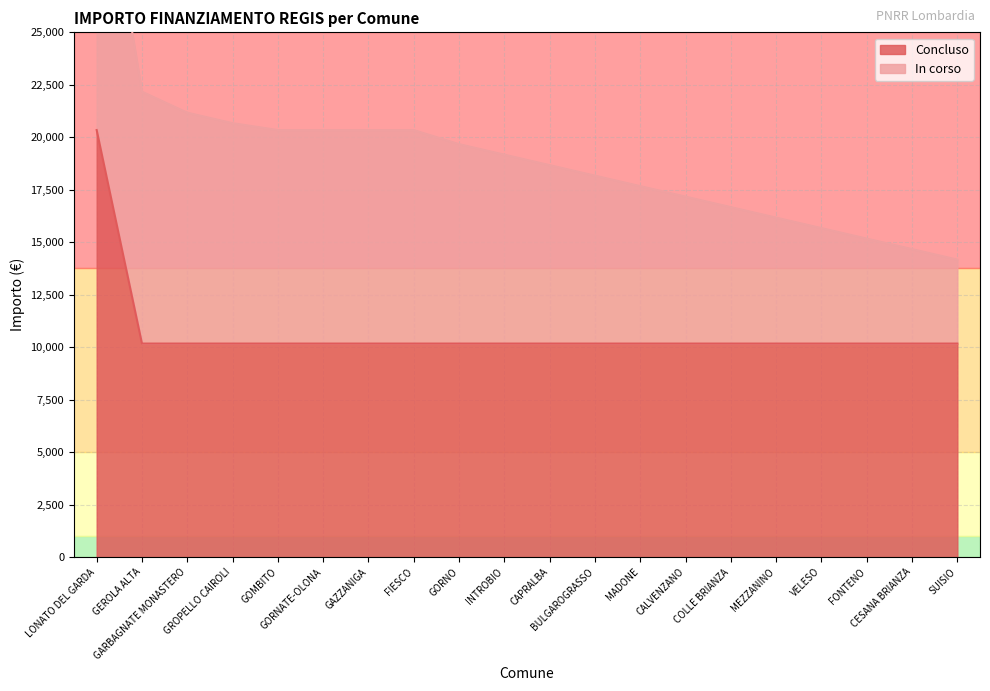

What is the label of the 19th point from the left?

CESANA BRIANZA